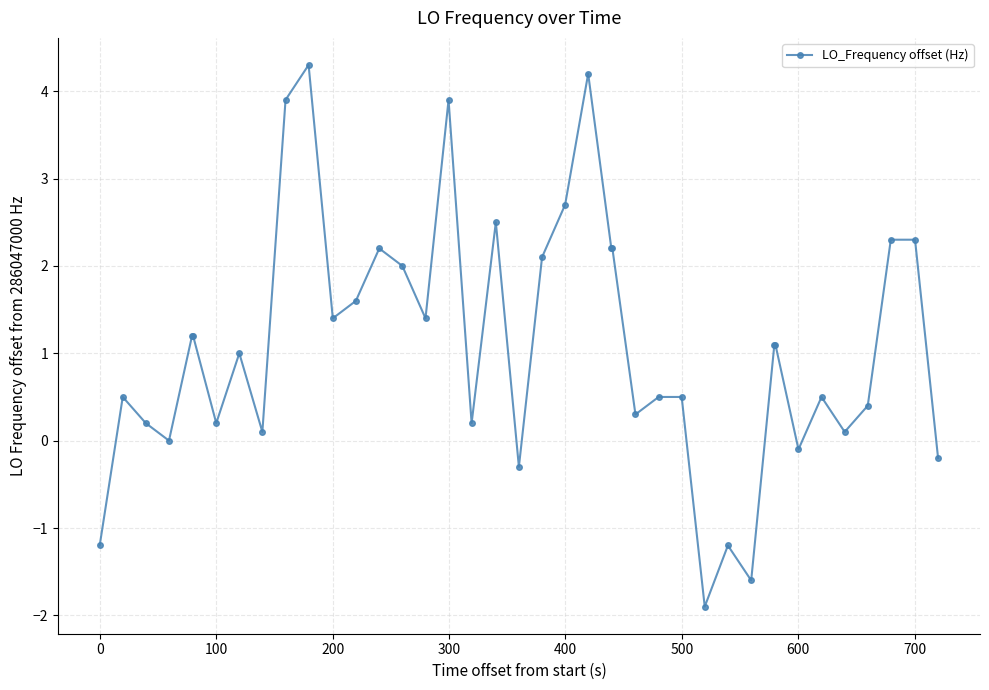

What is the value of the 28th point from the left?

0.5